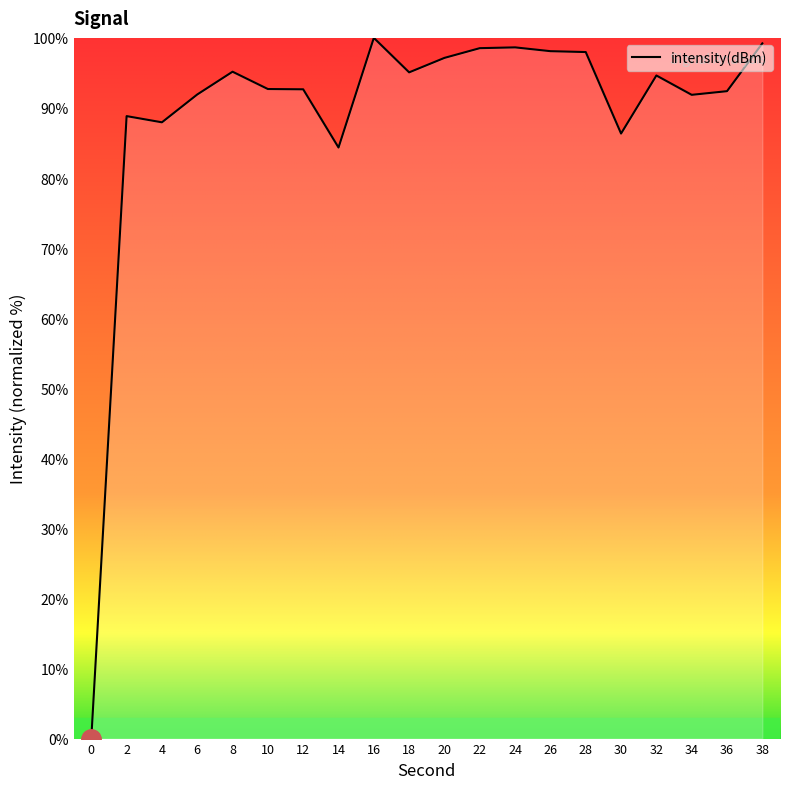

Which has a higher value, 10 or 30?

10